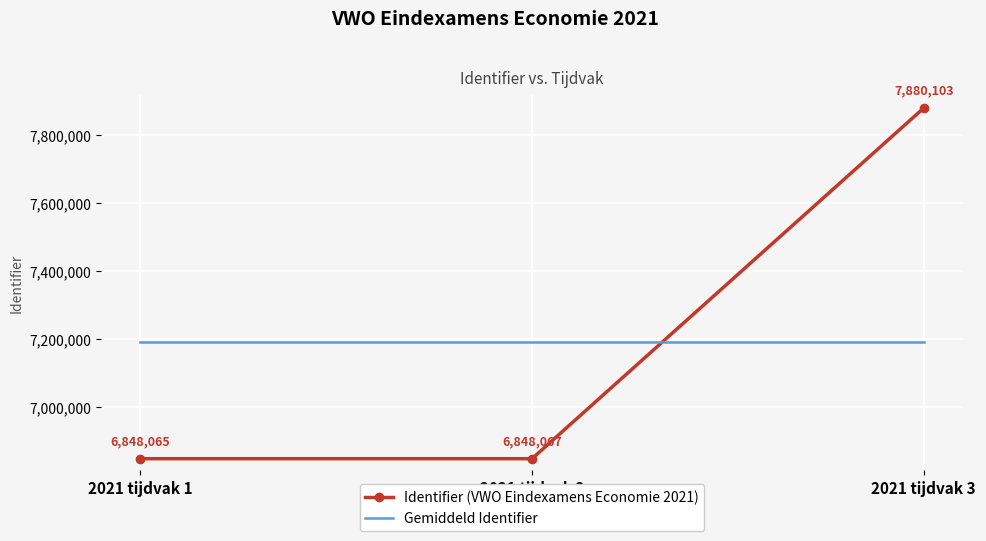

At how many categories does at least one series exceed 7289048?

1